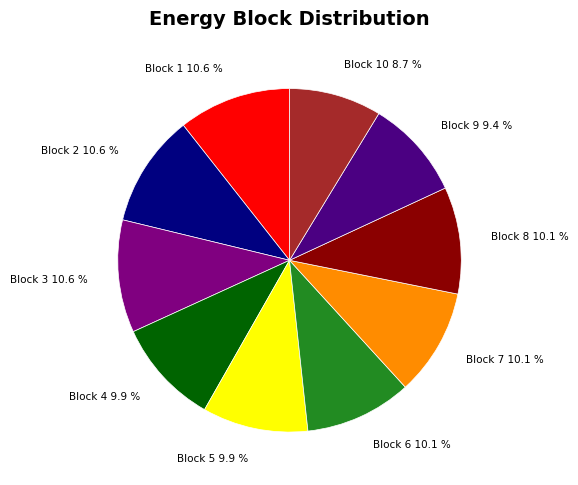

Which has a higher value, Block 4 or Block 3?

Block 3